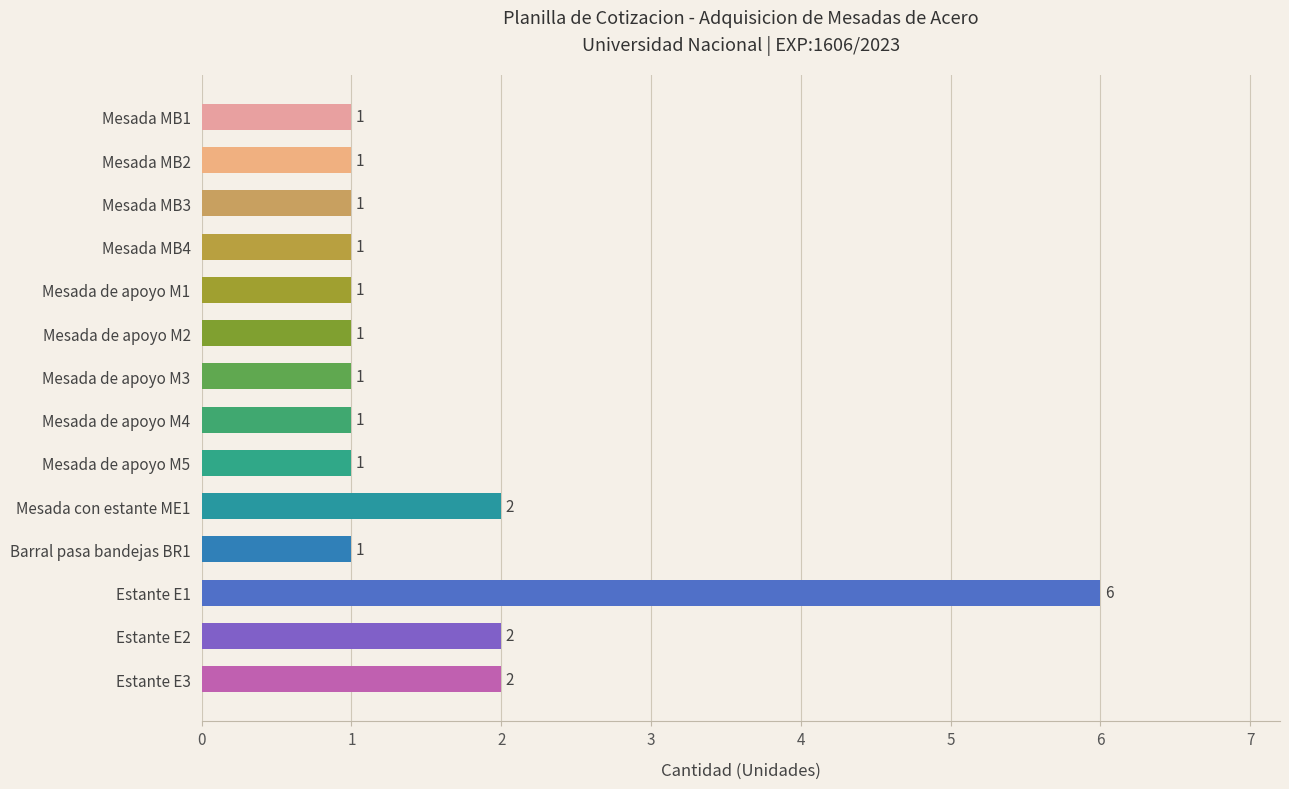

What is the maximum value shown in the chart?

6